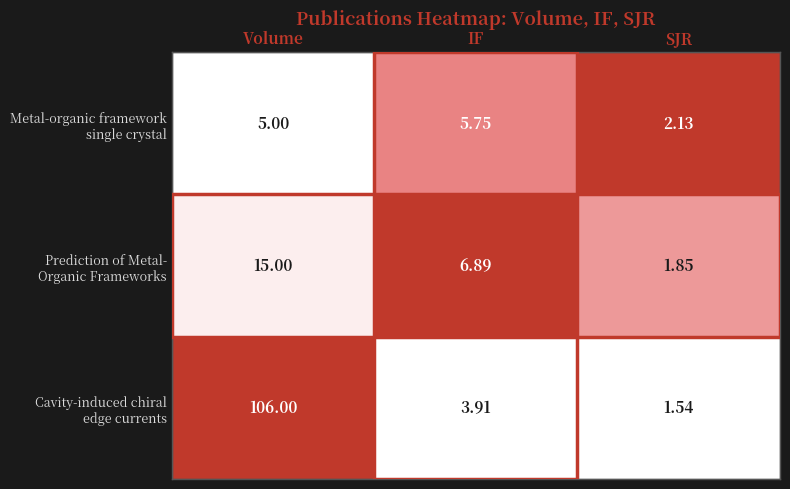

What is the maximum value shown in the chart?

106.0